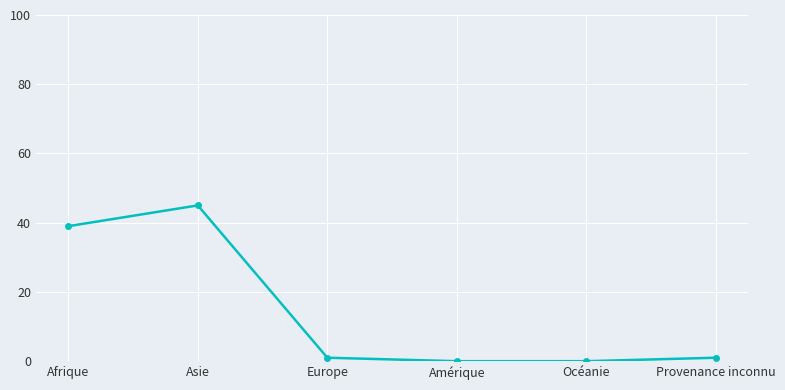

What is the greatest value displayed?

45